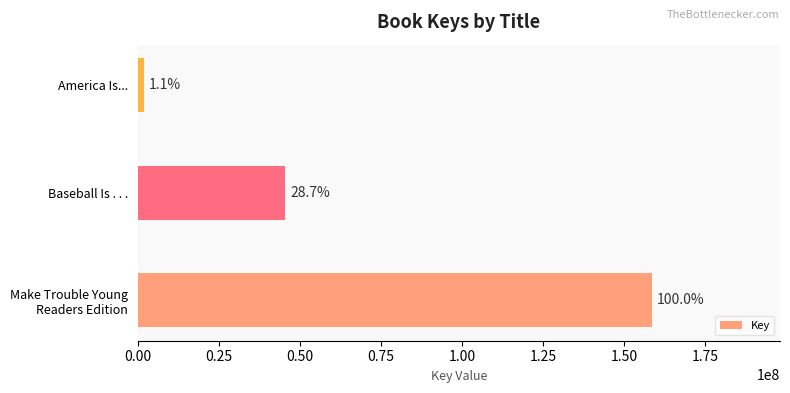

How many values are between 1804618 and 158515596?

3